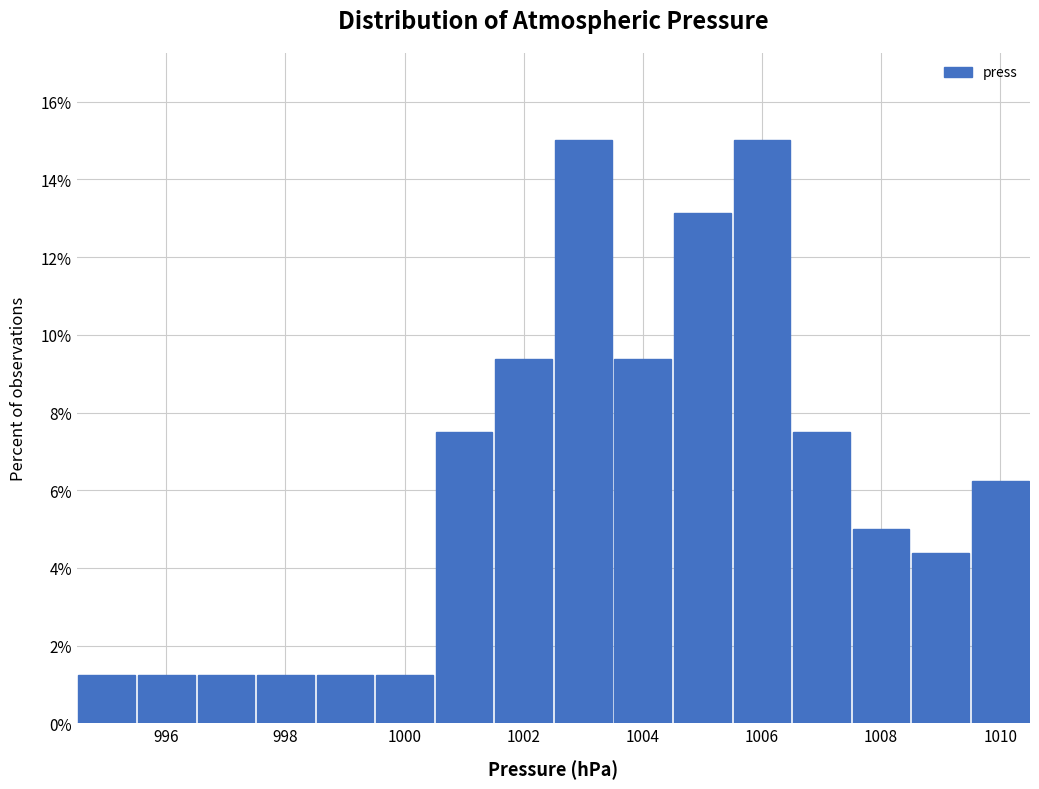

Reading left to right, transcribe this chart: for each bar, give the range it covers on the x-axis and its height. Neither the bar edges nor the heights are printed on the chart, so give them approximately, as read against the axes.

994.5 to 995.5: 1.2
995.5 to 996.5: 1.2
996.5 to 997.5: 1.2
997.5 to 998.5: 1.2
998.5 to 999.5: 1.2
999.5 to 1000.5: 1.2
1000.5 to 1001.5: 7.6
1001.5 to 1002.5: 9.4
1002.5 to 1003.5: 15.0
1003.5 to 1004.5: 9.4
1004.5 to 1005.5: 13.2
1005.5 to 1006.5: 15.0
1006.5 to 1007.5: 7.6
1007.5 to 1008.5: 5.0
1008.5 to 1009.5: 4.4
1009.5 to 1010.5: 6.2